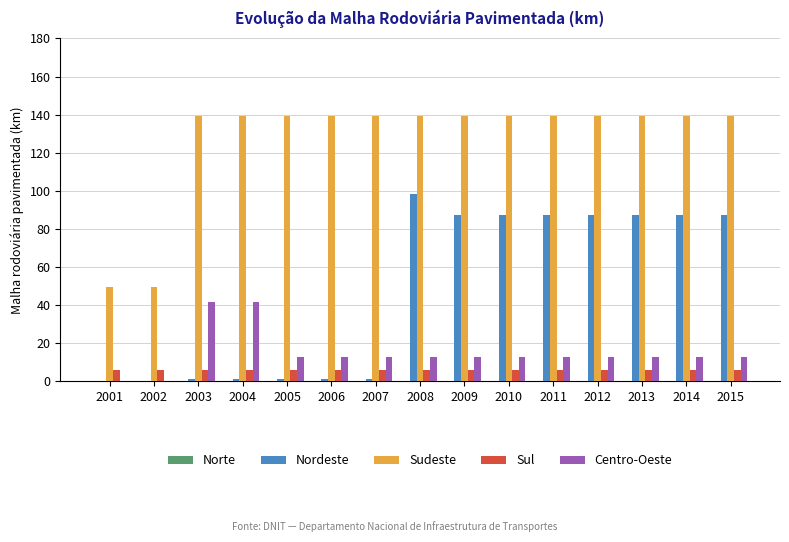

What is the sum of all Sul values?

90.0